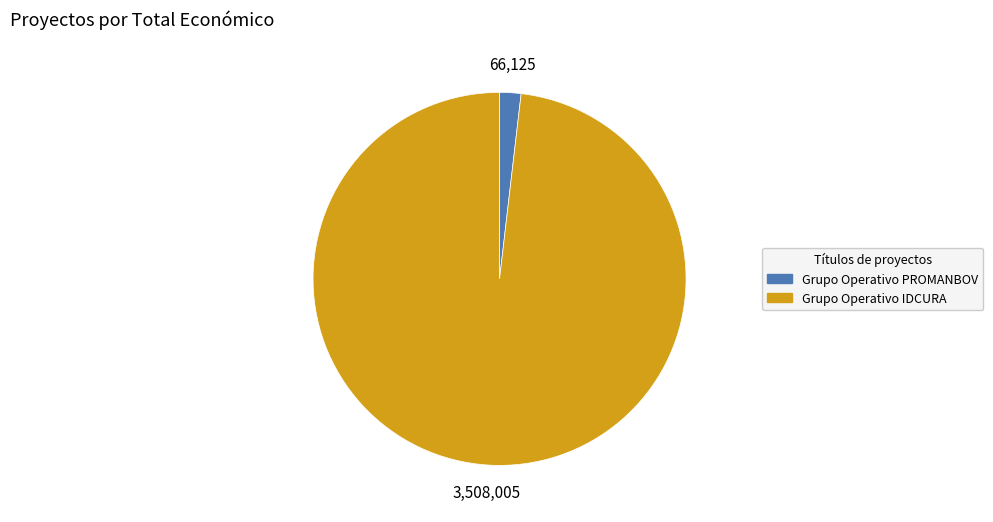

What is the smallest slice in the pie chart?

Grupo Operativo PROMANBOV